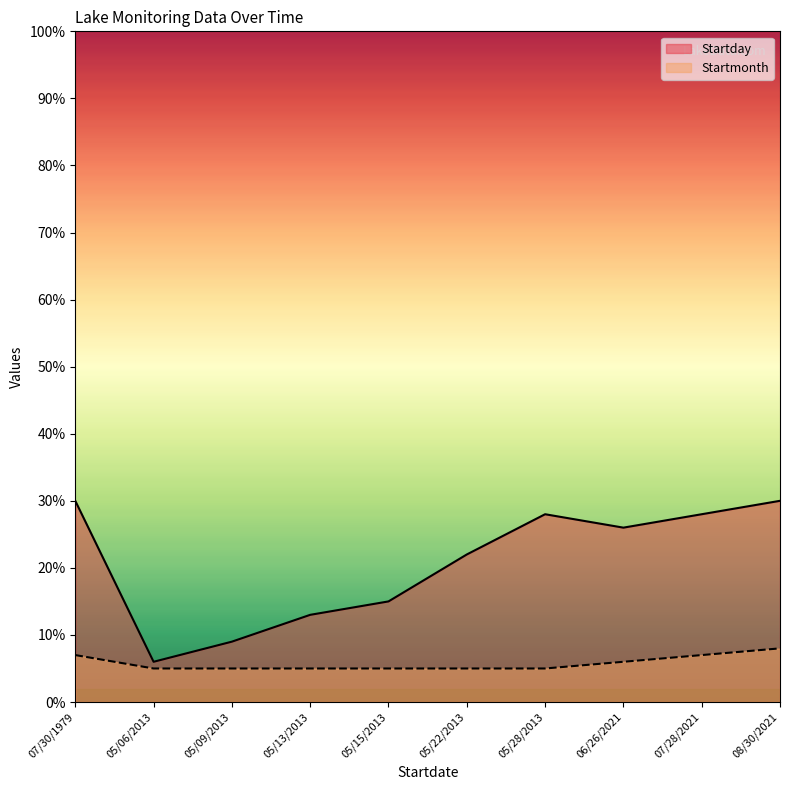

Reading left to right, extract all data points from this chart.

Startday: 30	6	9	13	15	22	28	26	28	30
Startmonth: 7	5	5	5	5	5	5	6	7	8